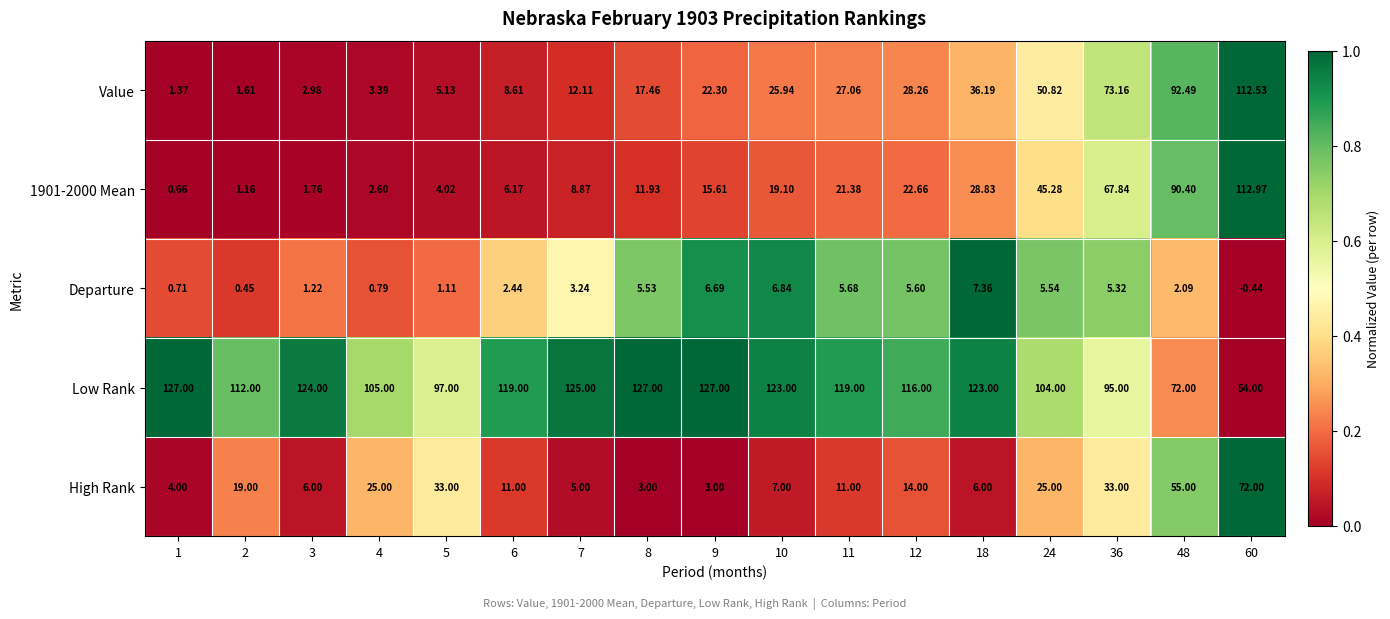

Between 1 and 10, which series saw the biggest shift?

Value